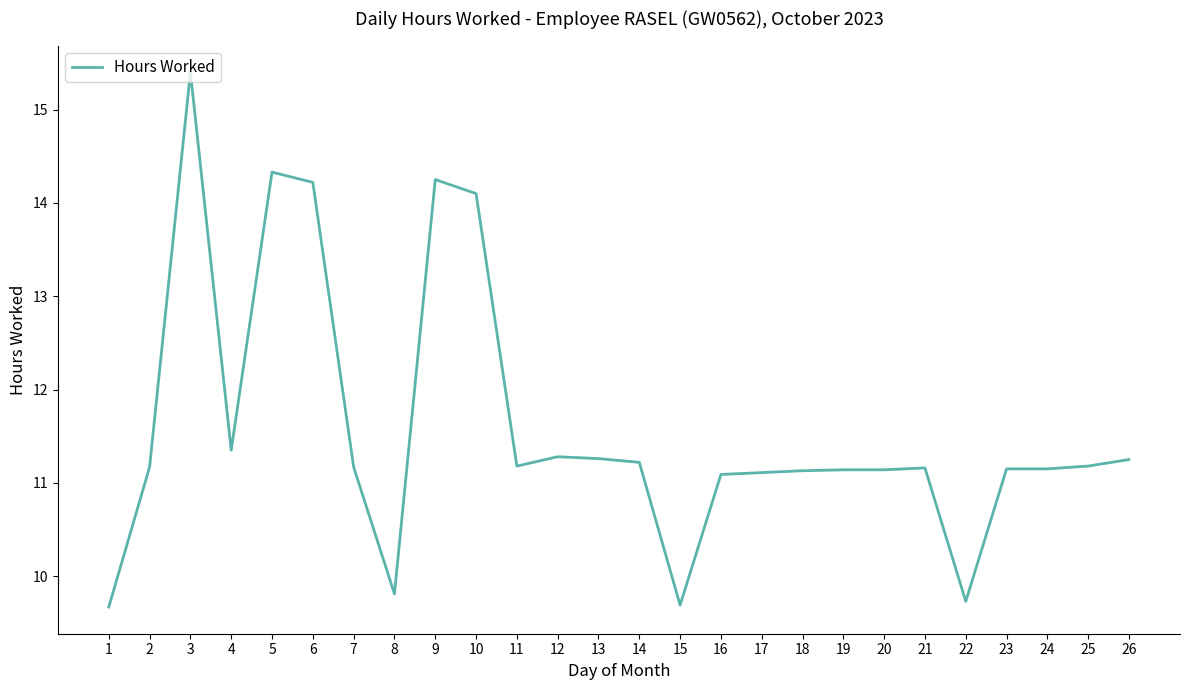

What is the ratio of the value at 22 to the value at 19?

0.9